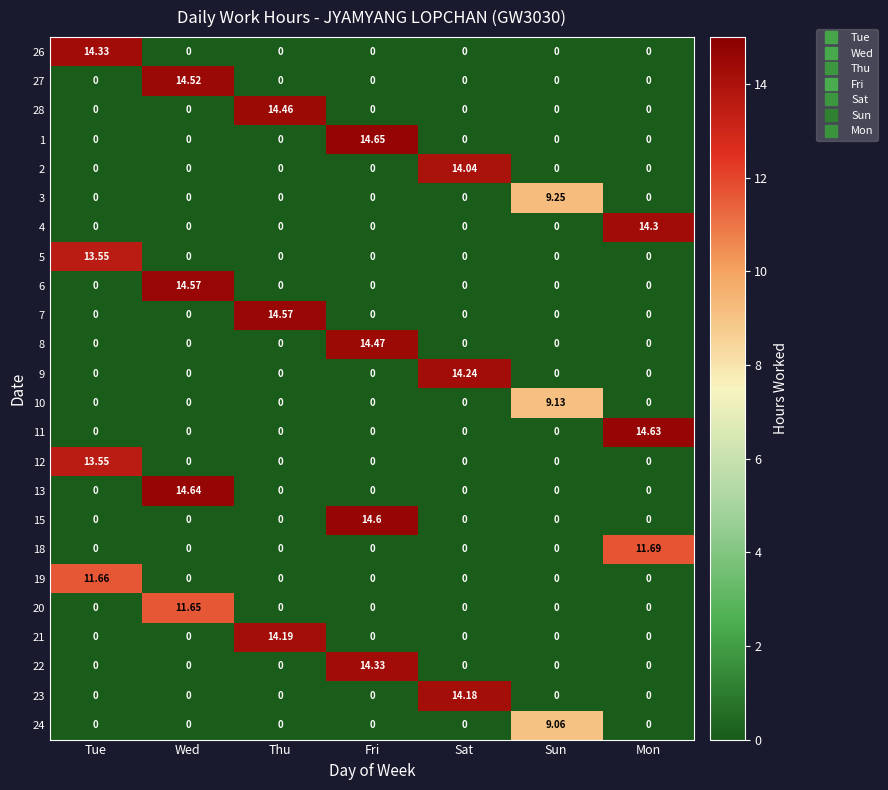

At which category is the sum across all series the highest?

Fri